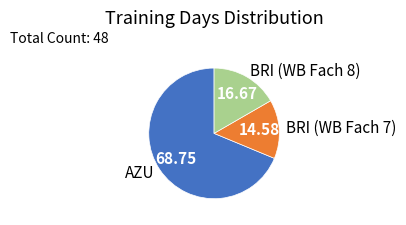

Does BRI (WB Fach 8) account for over 50% of the chart?

No